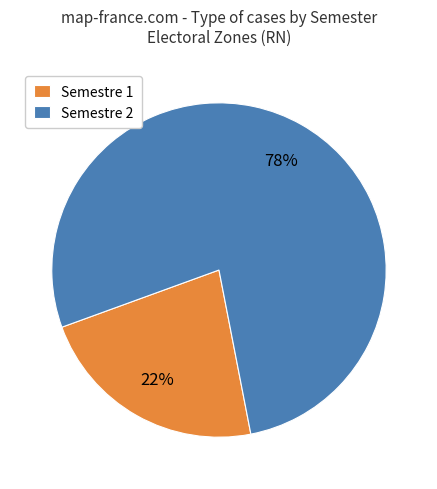

Is there any slice that represents more than half of the pie?

Yes